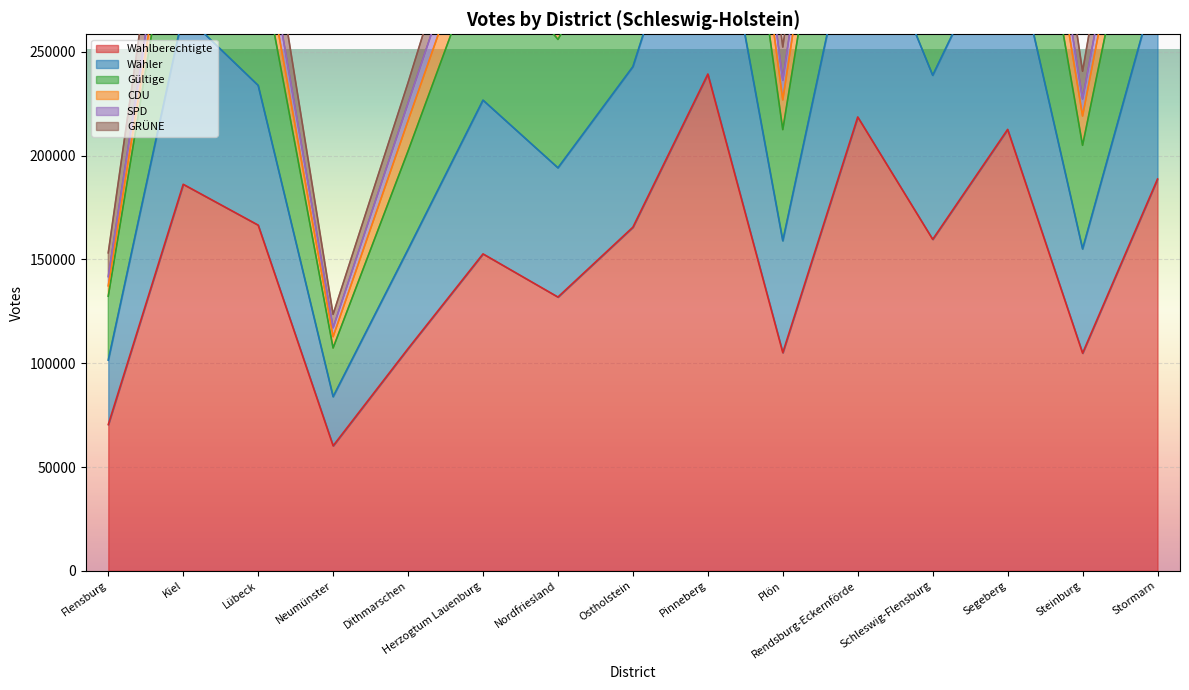

What is the difference between the second highest and second lowest values in the Wahlberechtigte series?

148183